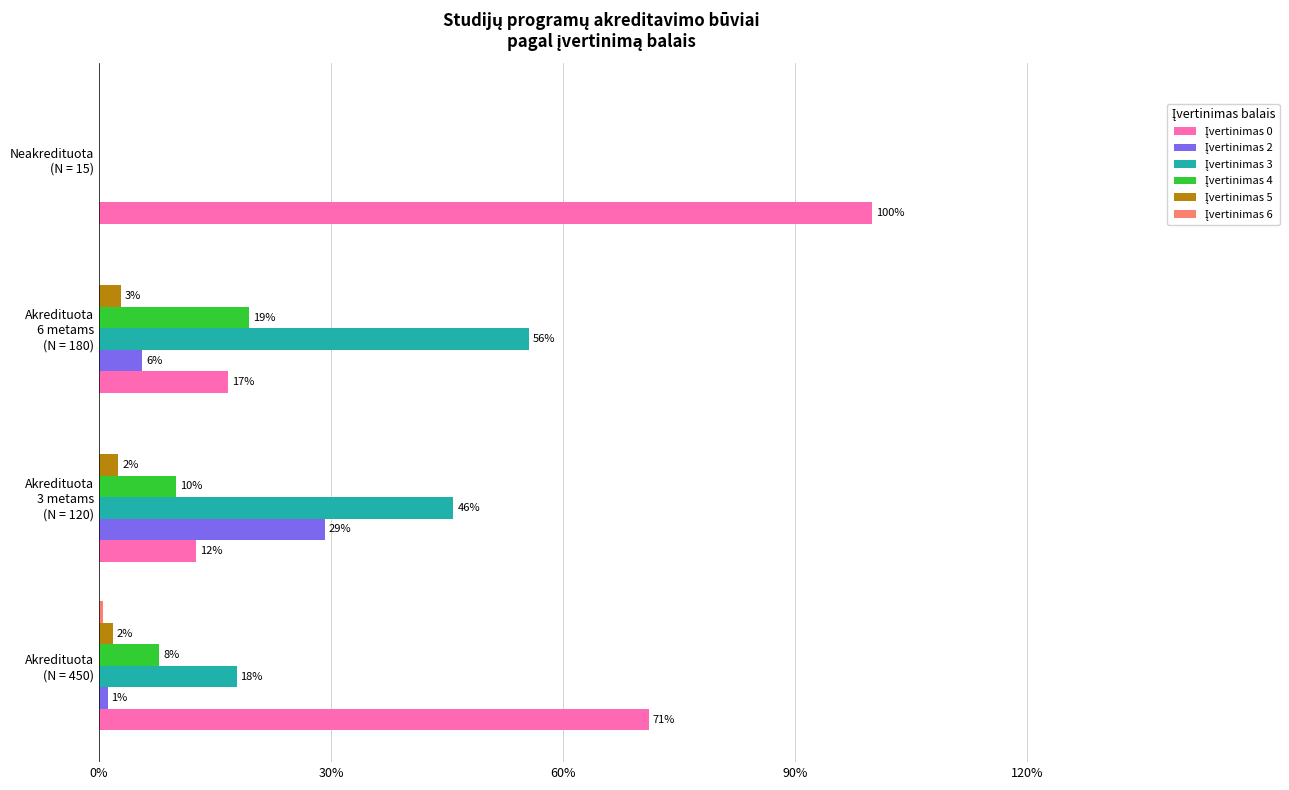

How many data points in Įvertinimas 2 are above 5?

2